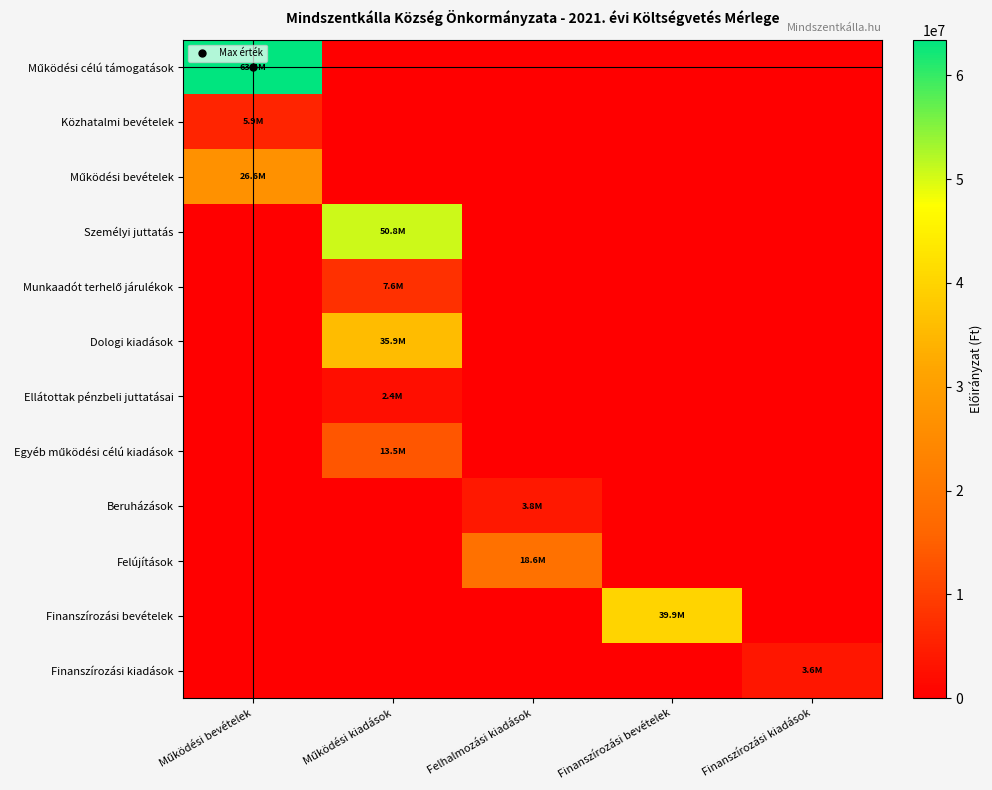

Which series has the widest spread of values?

Működési célú támogatások